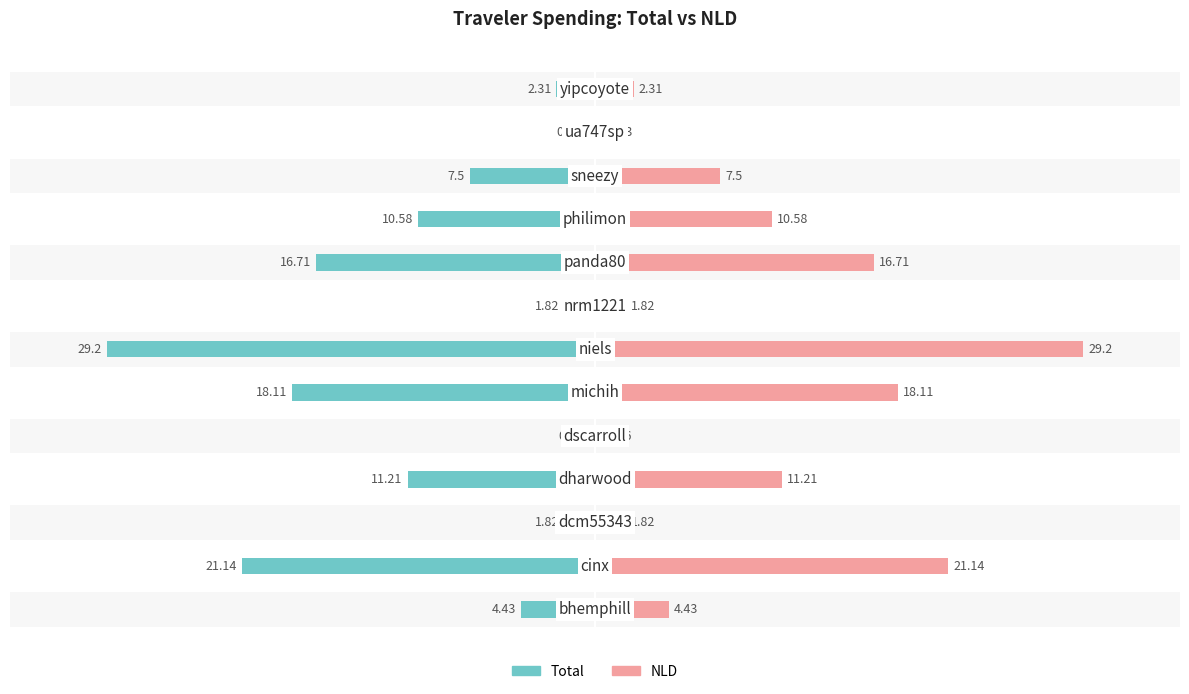

Which series changed the most between 4 and 9?

Total